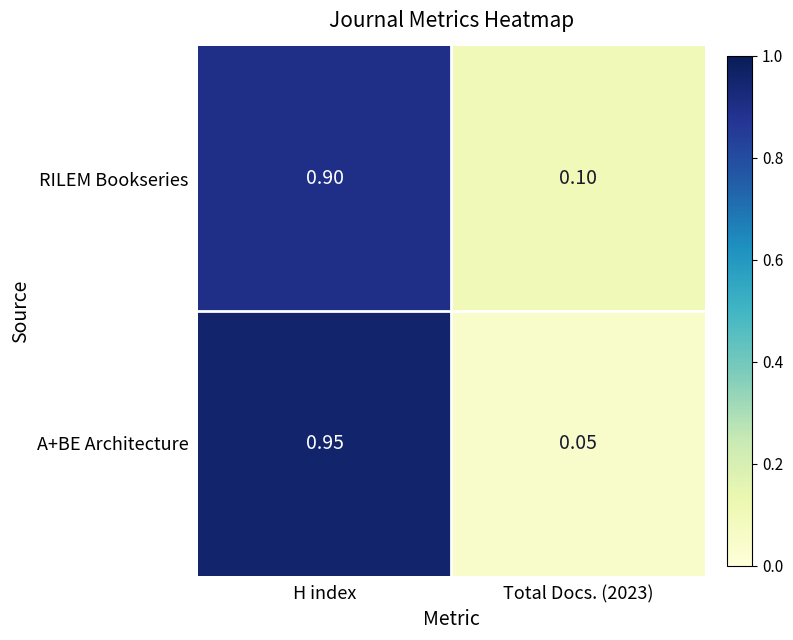

At Total Docs. (2023), list the series in order from largest to smallest.

RILEM Bookseries, A+BE Architecture